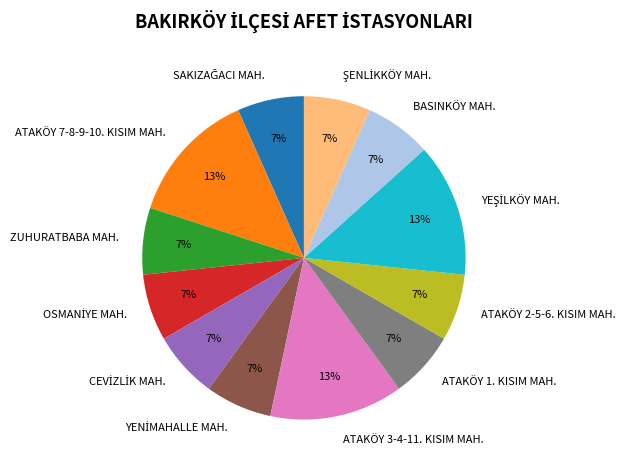

Does any single category account for the majority?

No